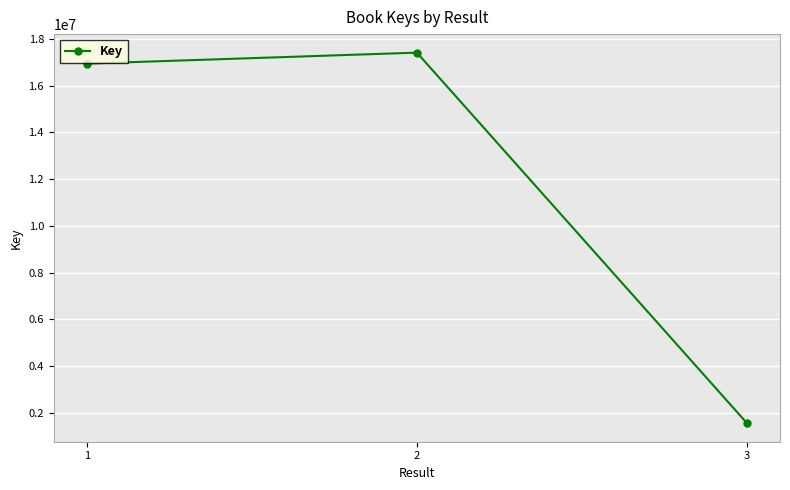

What is the change in value from 2 to 3?

-15854886